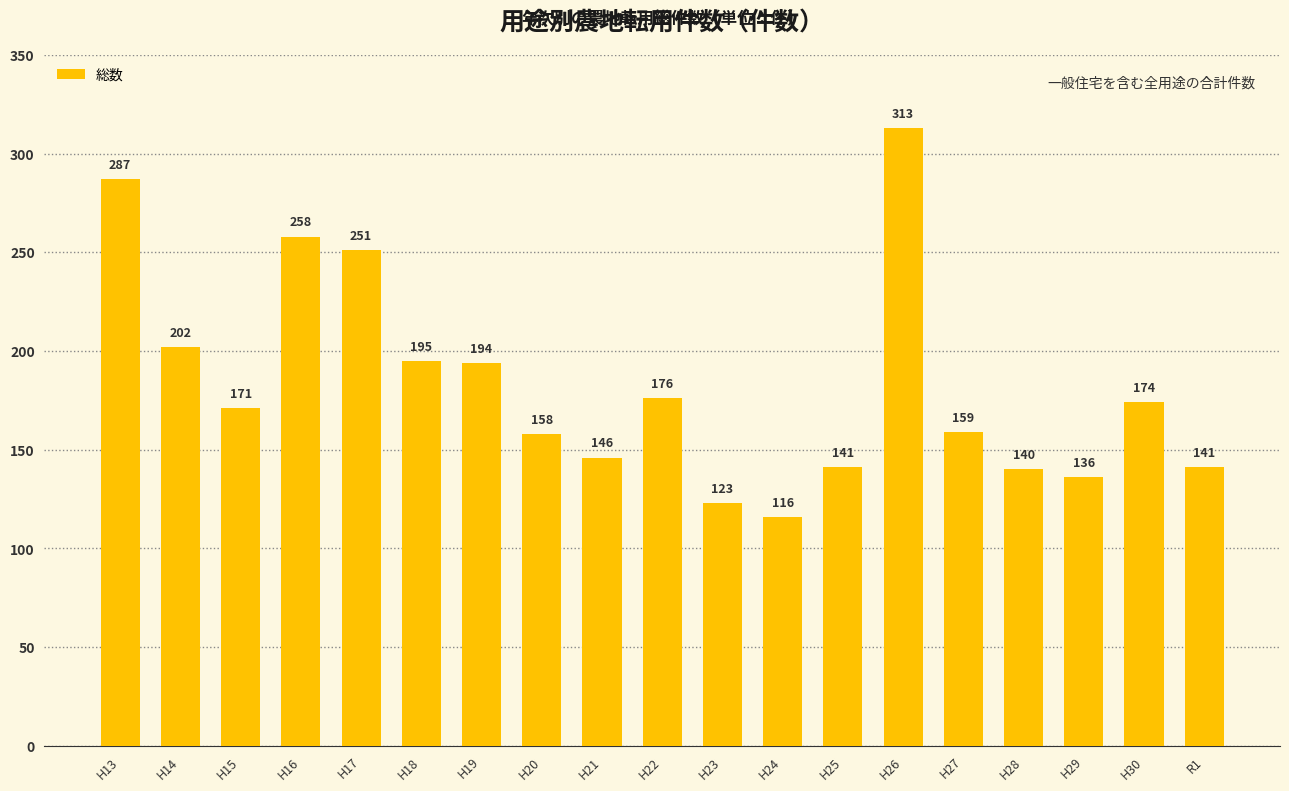

What position from the right is H13?

19